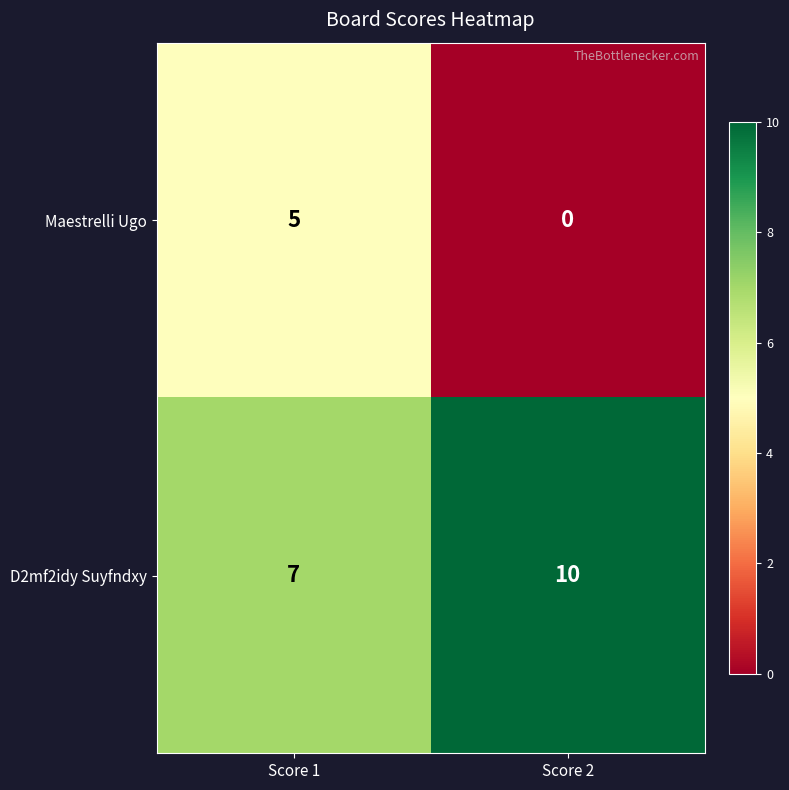

Where is Maestrelli Ugo nearest to the value 2?

Score 2